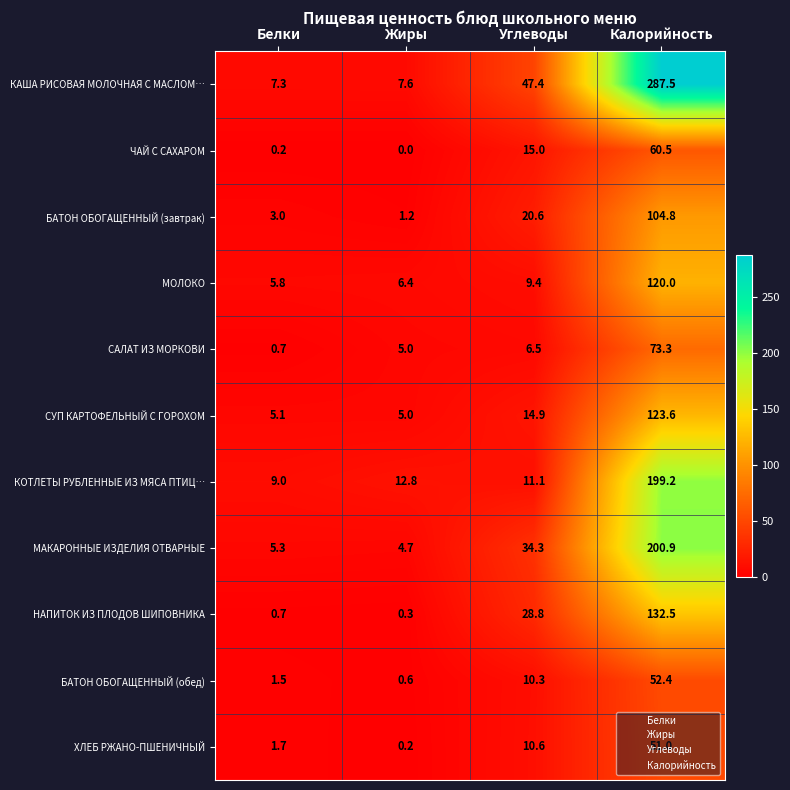

At which category is the sum across all series the highest?

Калорийность